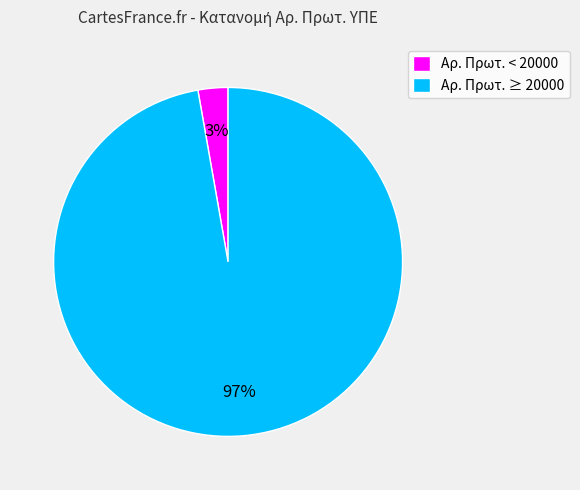

The Αρ. Πρωτ. ≥ 20000 slice represents 88% of the pie. True or false?

False